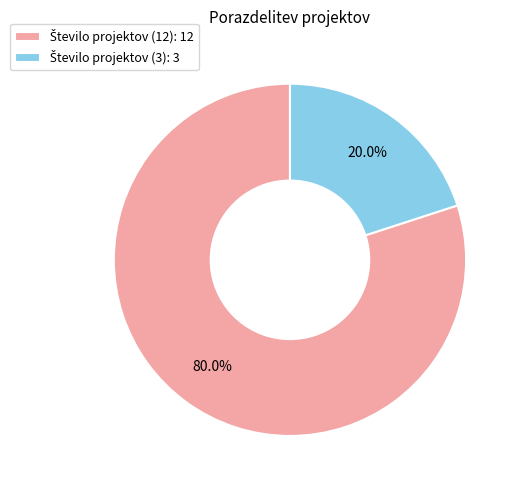

Is there a majority slice in this chart?

Yes